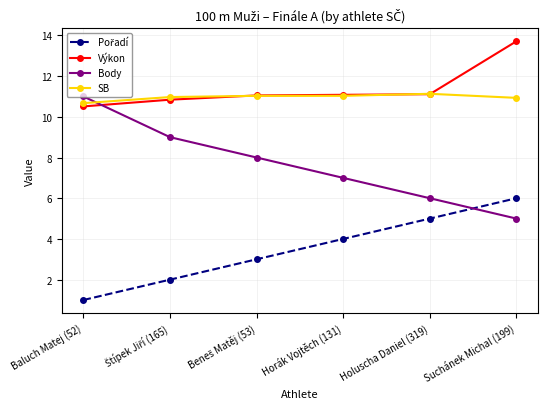

What is the maximum value shown in the chart?

13.7